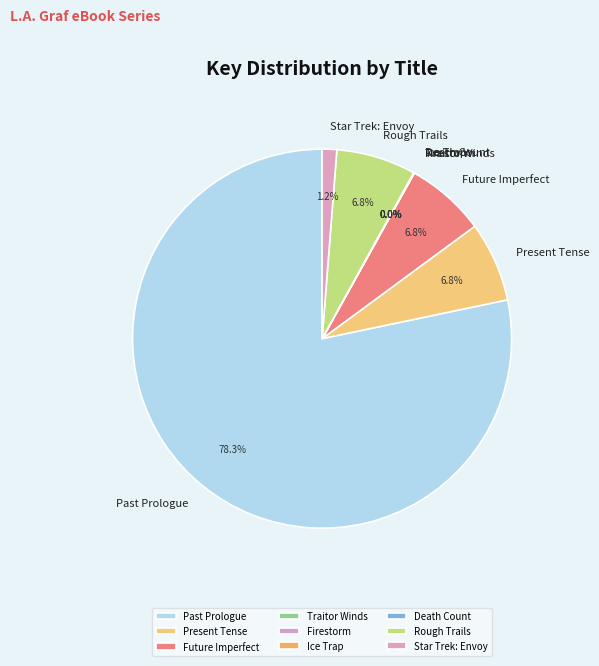

Which slice represents more than half of the pie?

Past Prologue